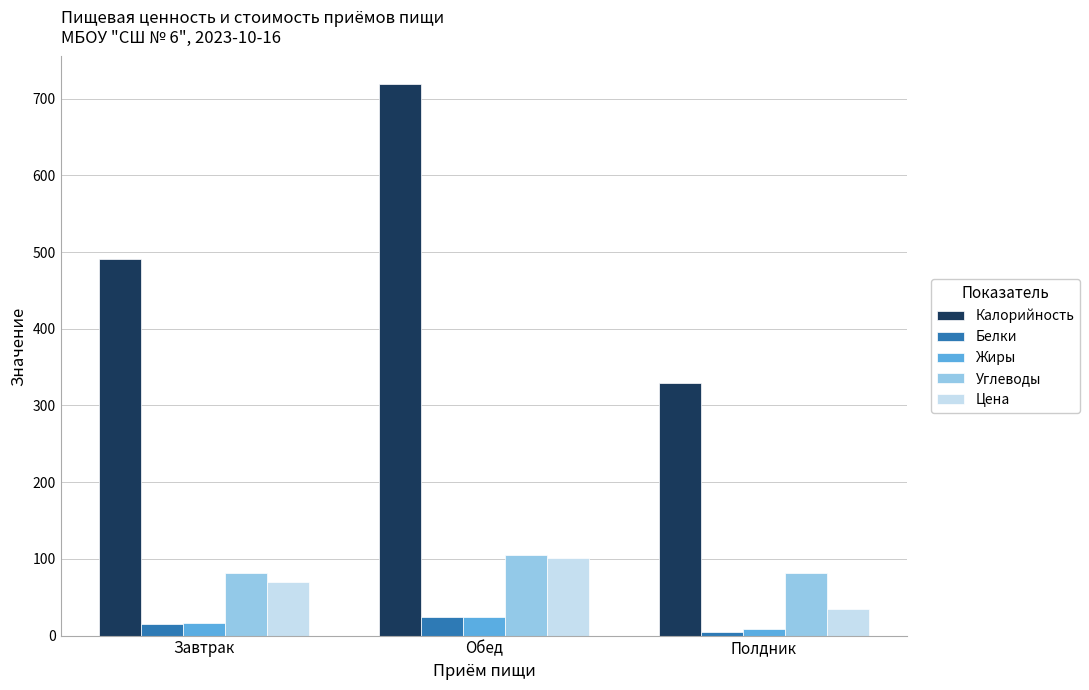

What is the average value of the Калорийность series?

513.0